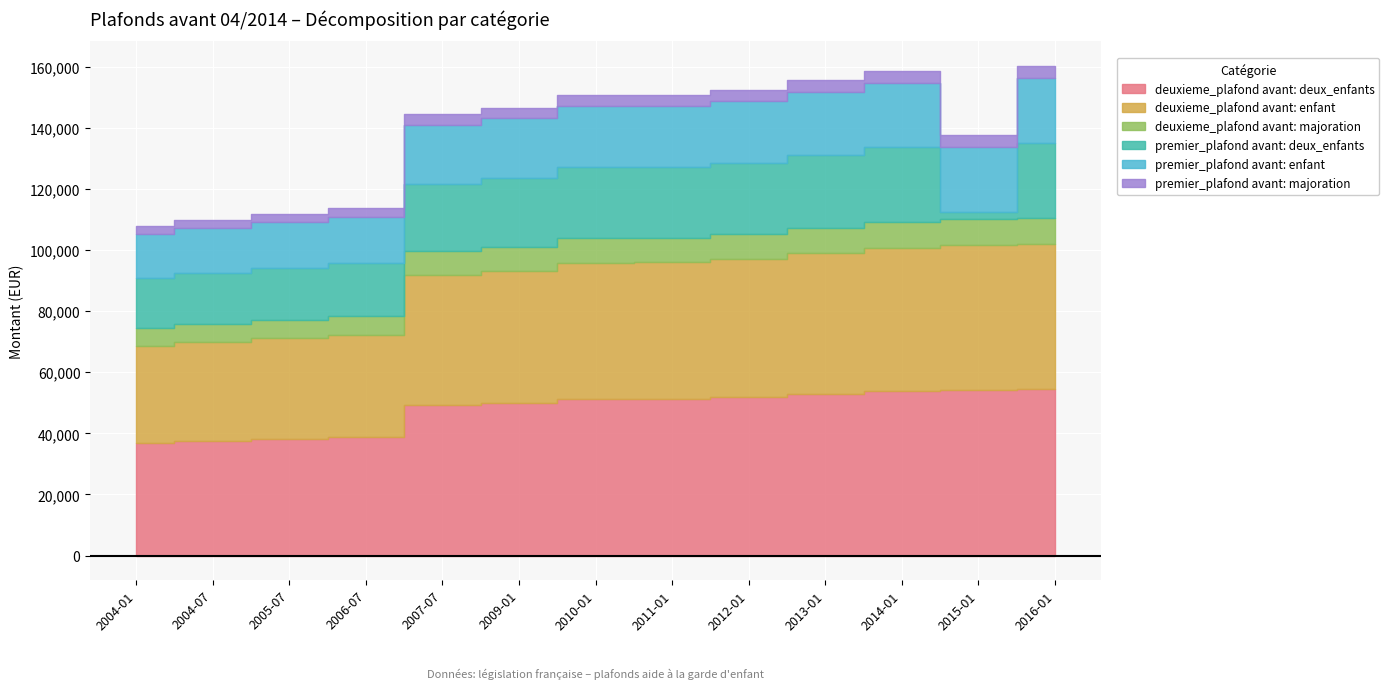

Which category has the highest value in the deuxieme_plafond avant: majoration series?

2016-01-01